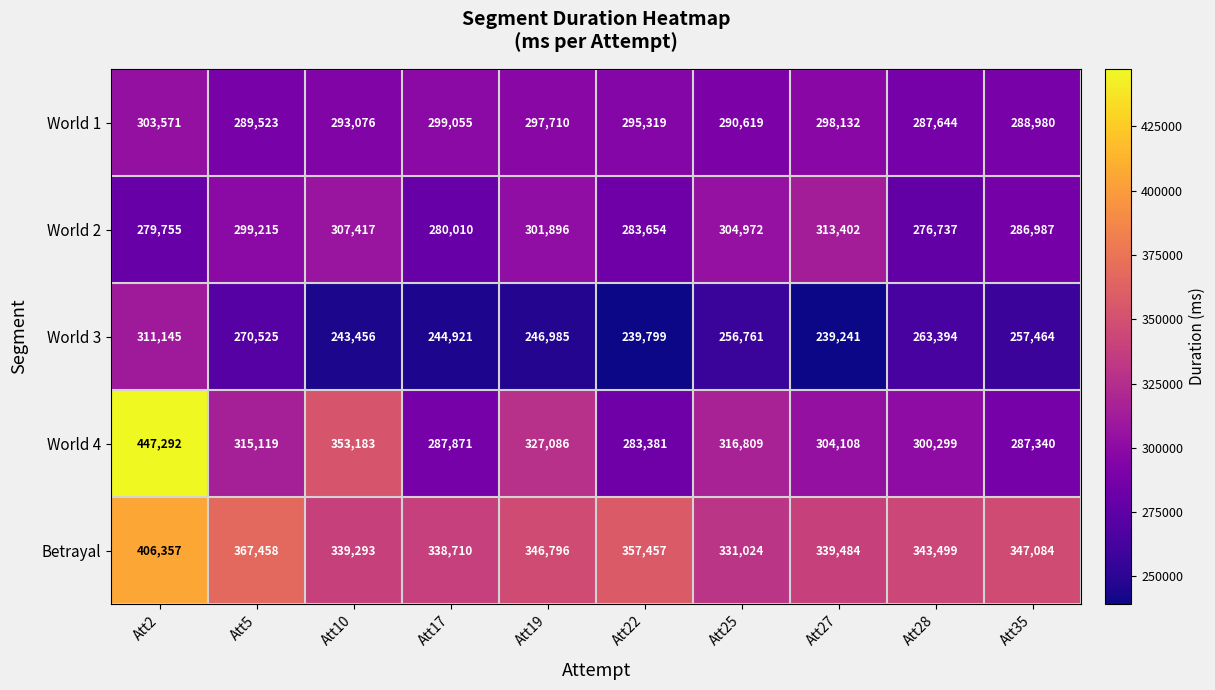

What is the spread (max minus min) of values at Att35?

89620